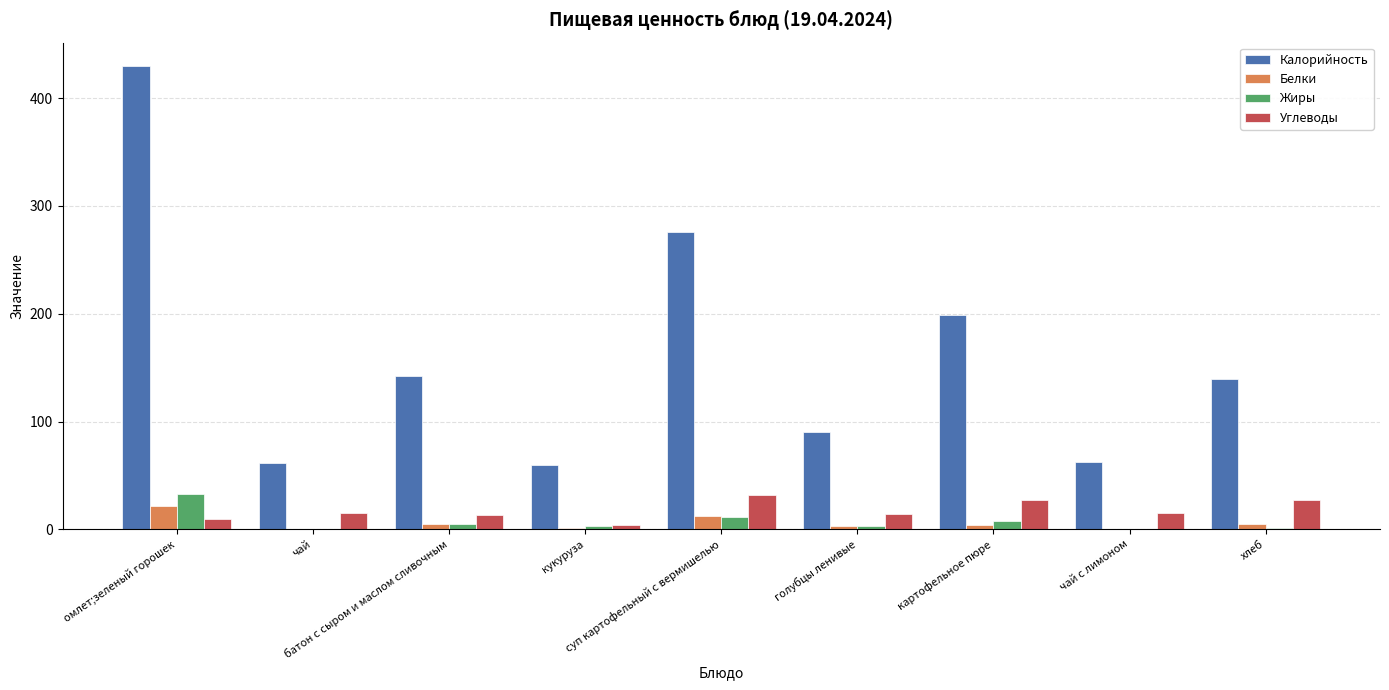

What is the highest value of the Углеводы series?

32.0